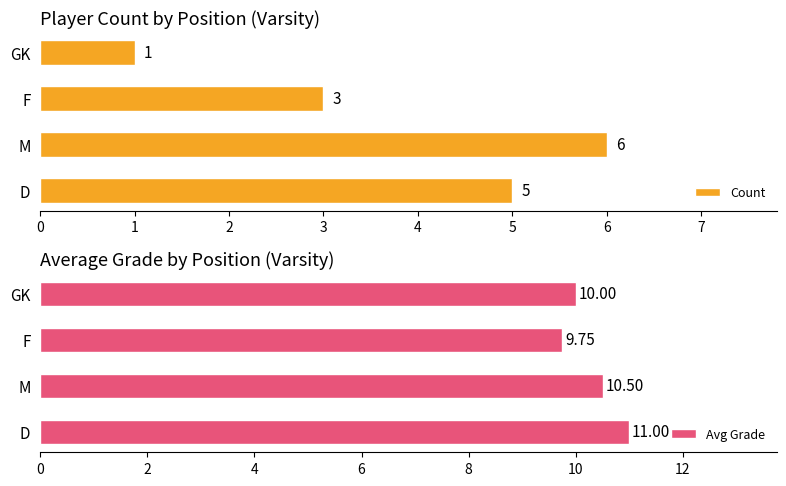

Rank the series at 3 from lowest to highest value.

Count, Avg Grade